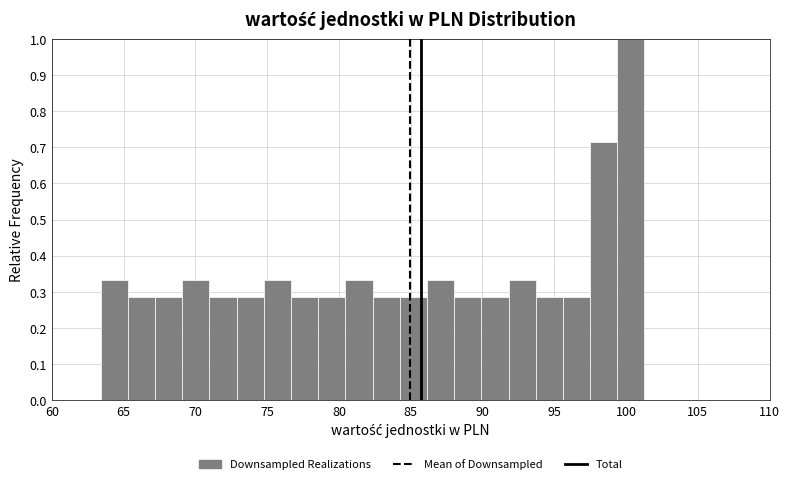

Around what value on the x-axis is the tallest bar? Give the approximate position of its centre, as read against the axis.

100.5